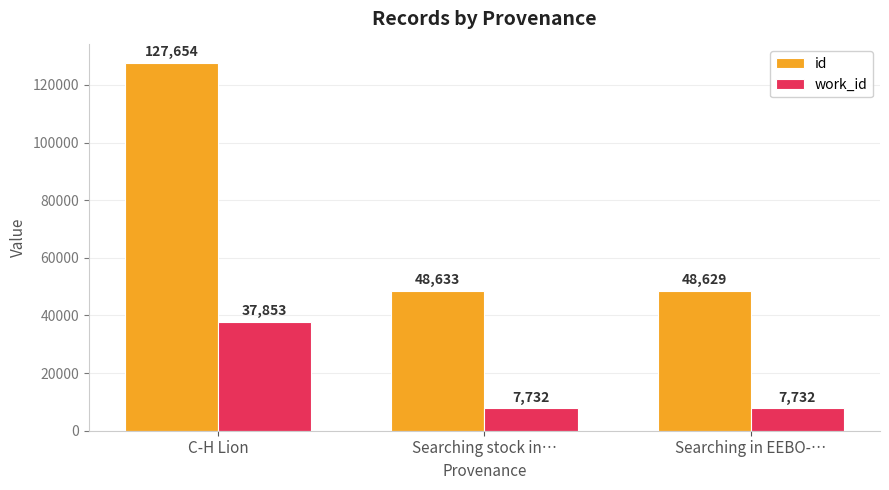

What is the lowest value of the id series?

48629